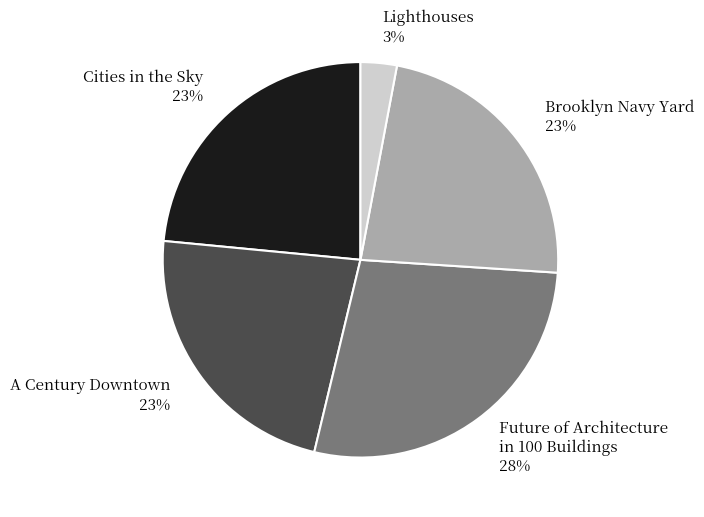

True or false: Lighthouses accounts for 3% of the total.

True